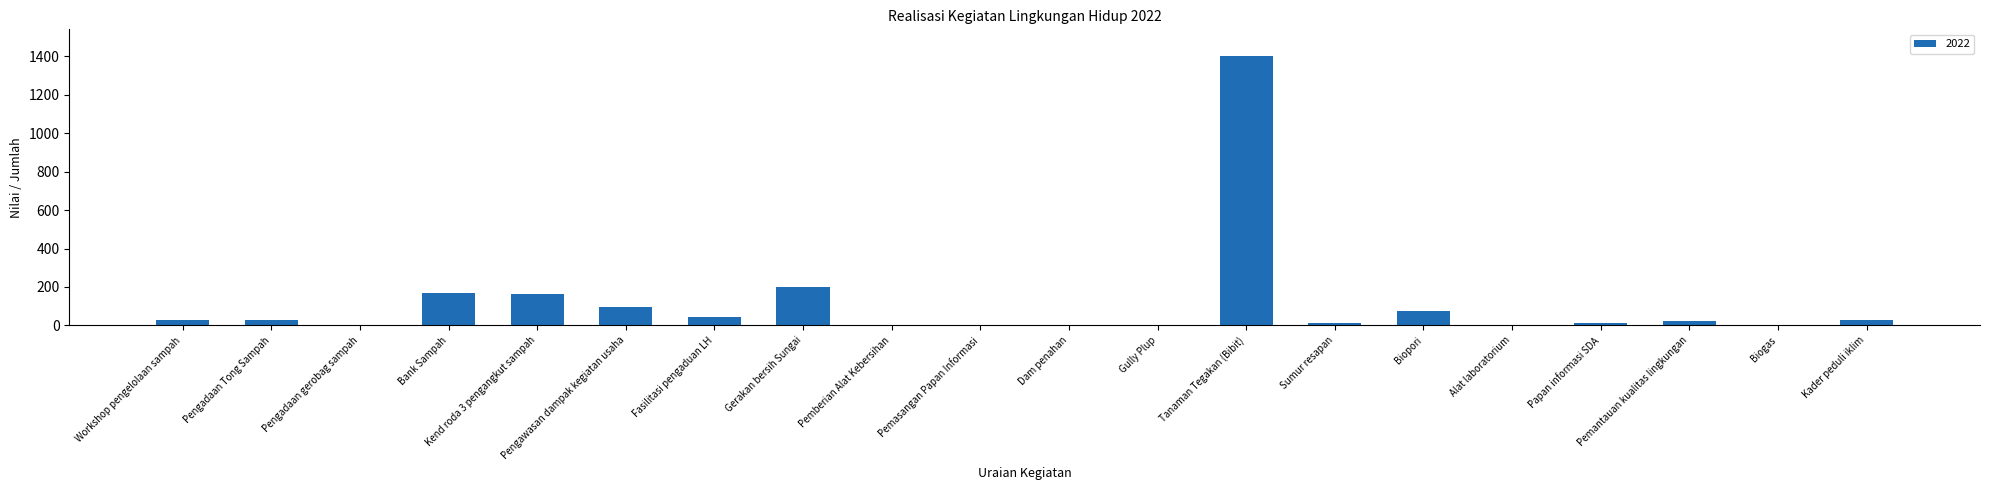

What is the change in value from Bank Sampah to Gully Plup?

-170